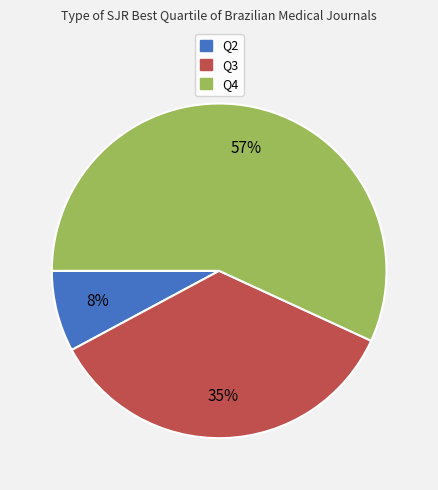

To the nearest percent, what portion does Q3 represent?

35%